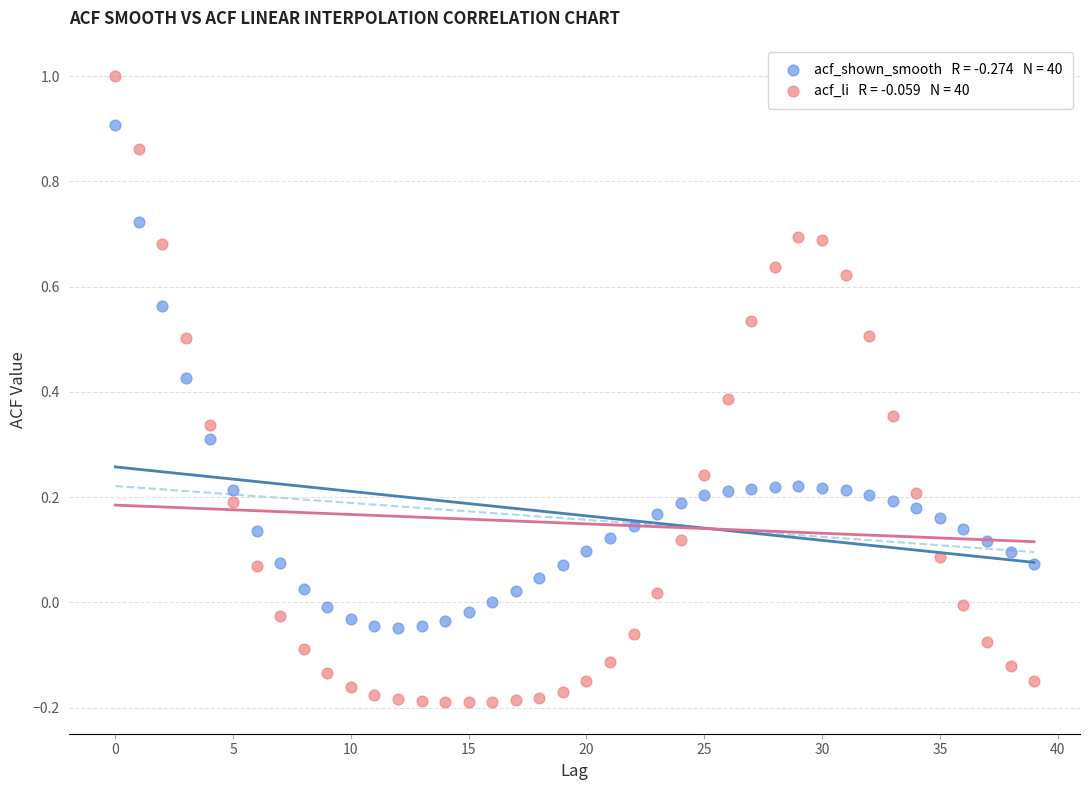

Count the number of points in this scatter plot.

80